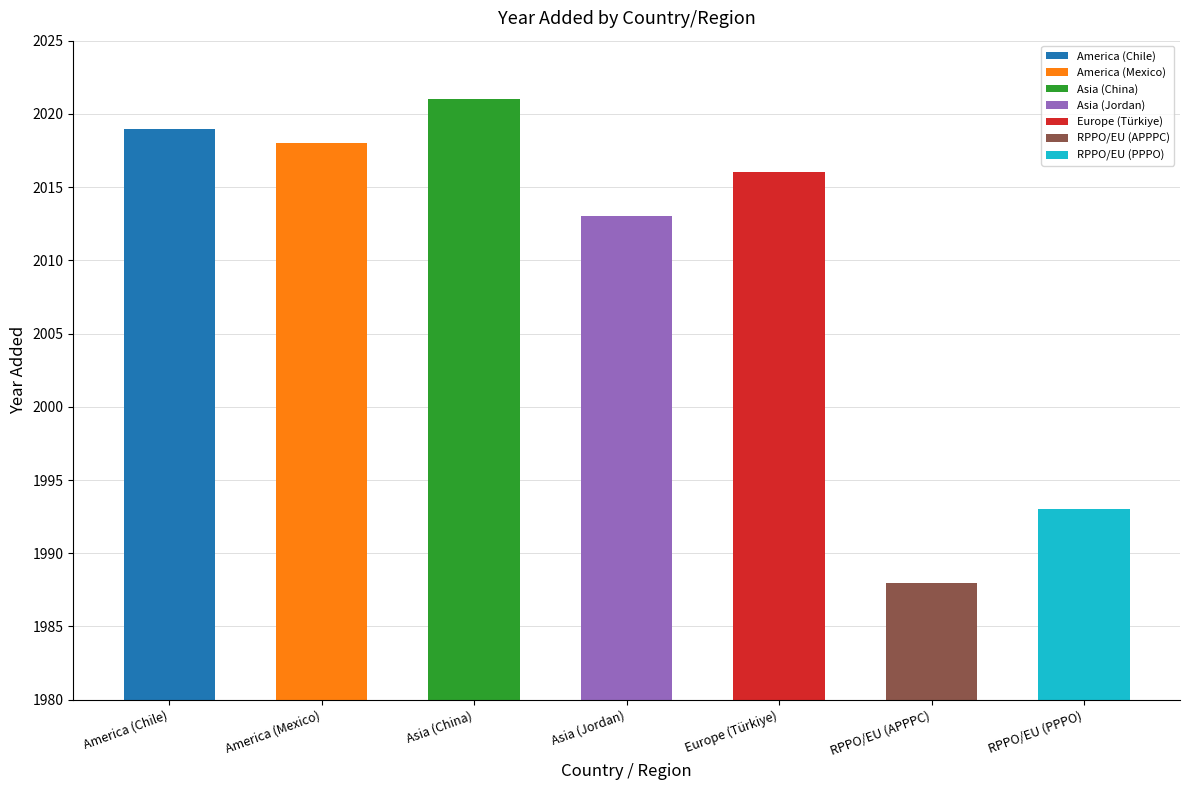

Reading left to right, what are all the values shown in this chart?

America (Chile)=2019	America (Mexico)=2018	Asia (China)=2021	Asia (Jordan)=2013	Europe (Türkiye)=2016	RPPO/EU (APPPC)=1988	RPPO/EU (PPPO)=1993